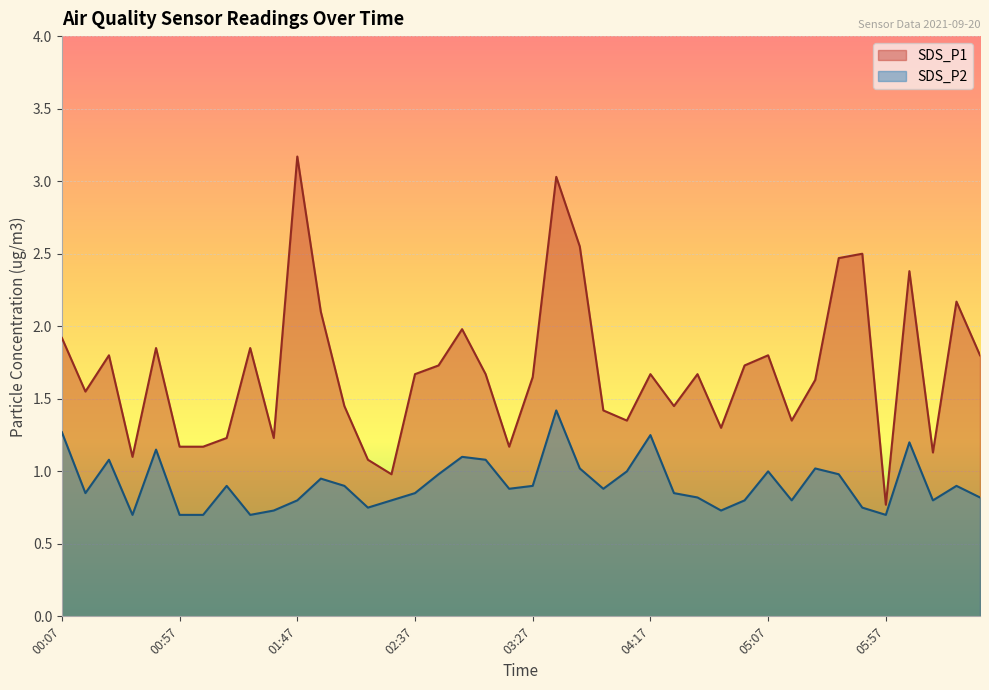

What is the total value across all series at 05:07?

2.8